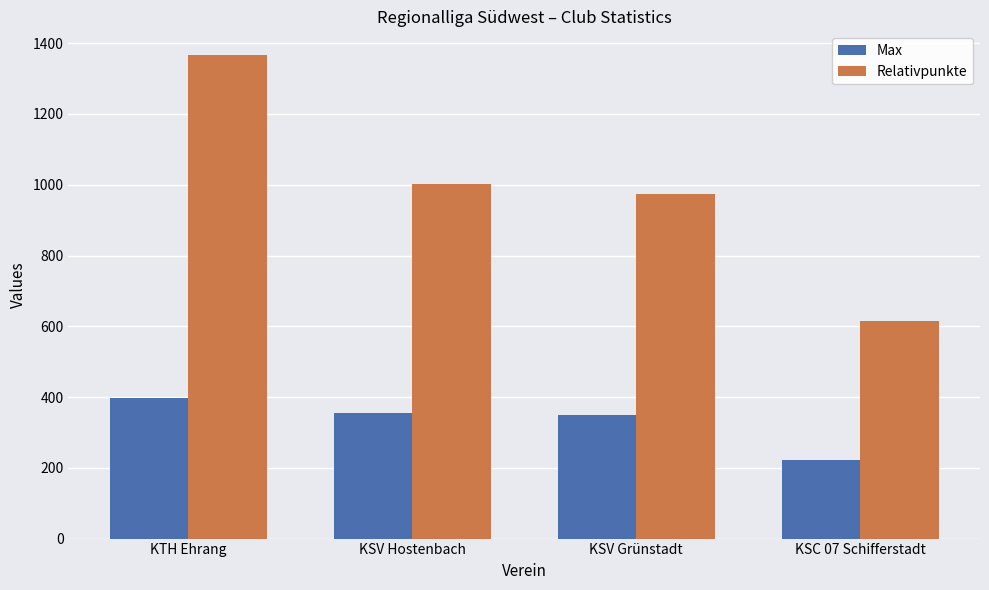

What is the total value across all series at KSV Grünstadt?

1323.6